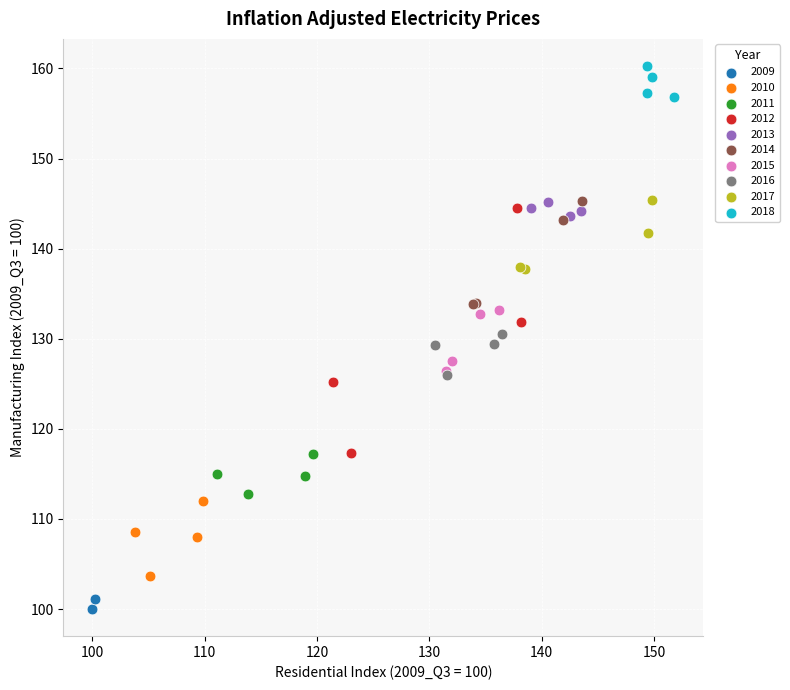

What are all the series names shown in the legend?

2009, 2010, 2011, 2012, 2013, 2014, 2015, 2016, 2017, 2018